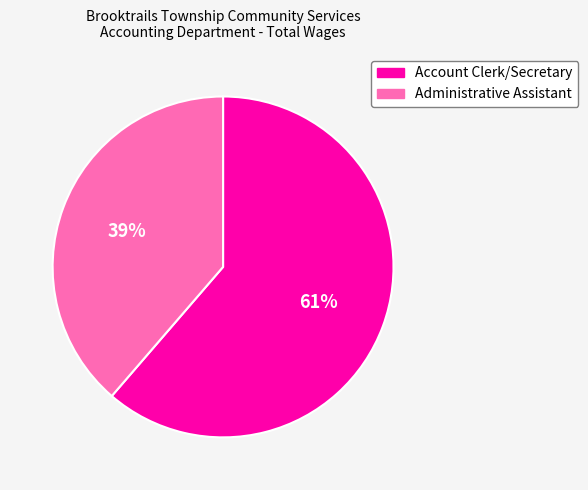

Count the number of slices in the pie.

2